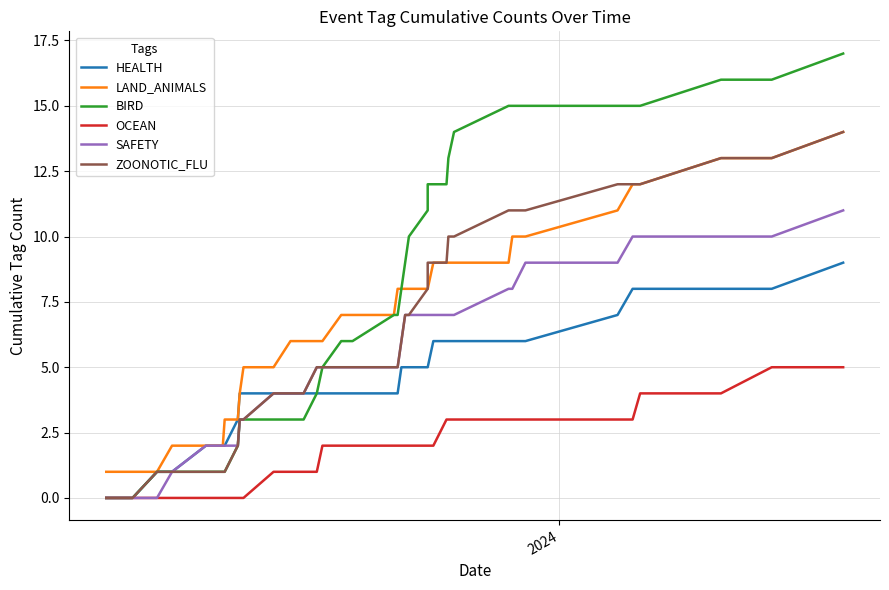

True or false: LAND_ANIMALS has more than 0 interior local peaks.

False